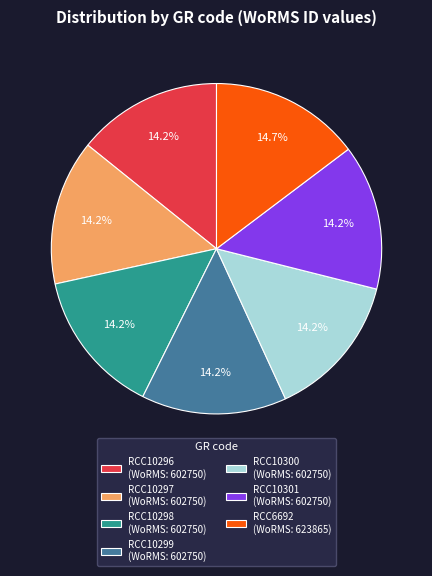

What is the total percentage of RCC10297 and RCC6692?

28.9%